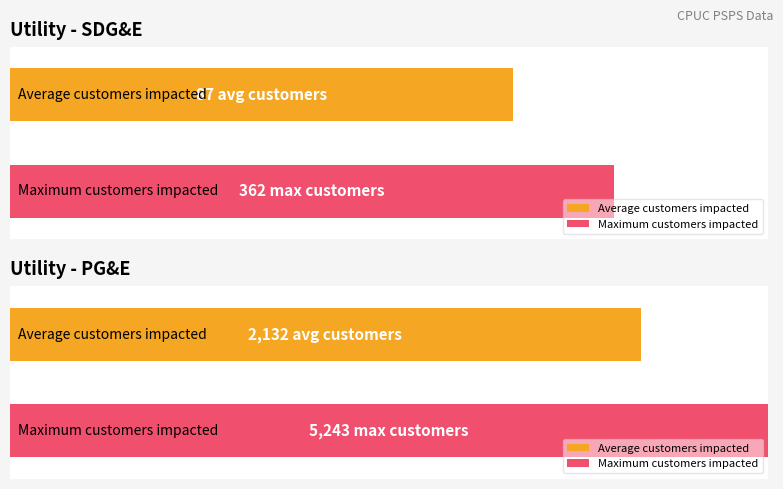

At 2, list the series in order from smallest to largest.

SDG&E, PG&E